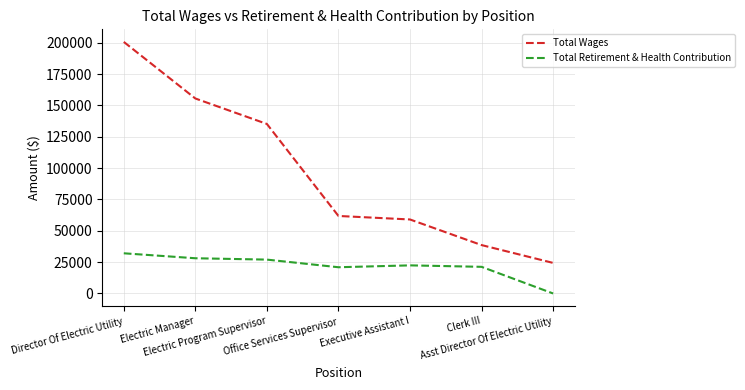

Which series has the widest spread of values?

Total Wages